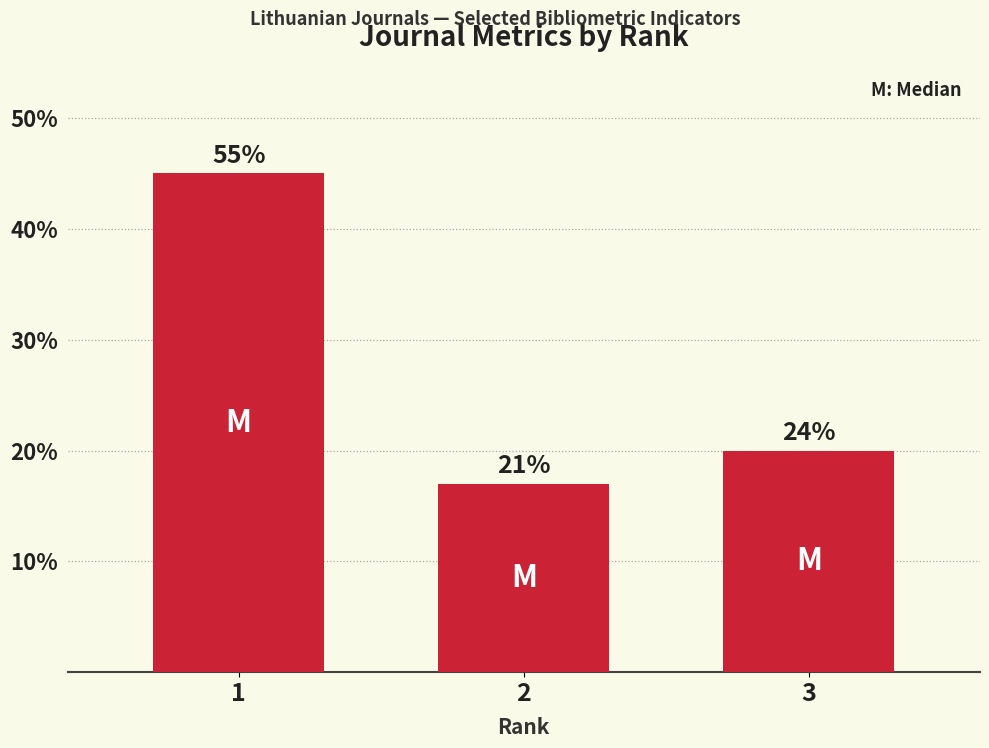

What is the smallest value displayed?

17